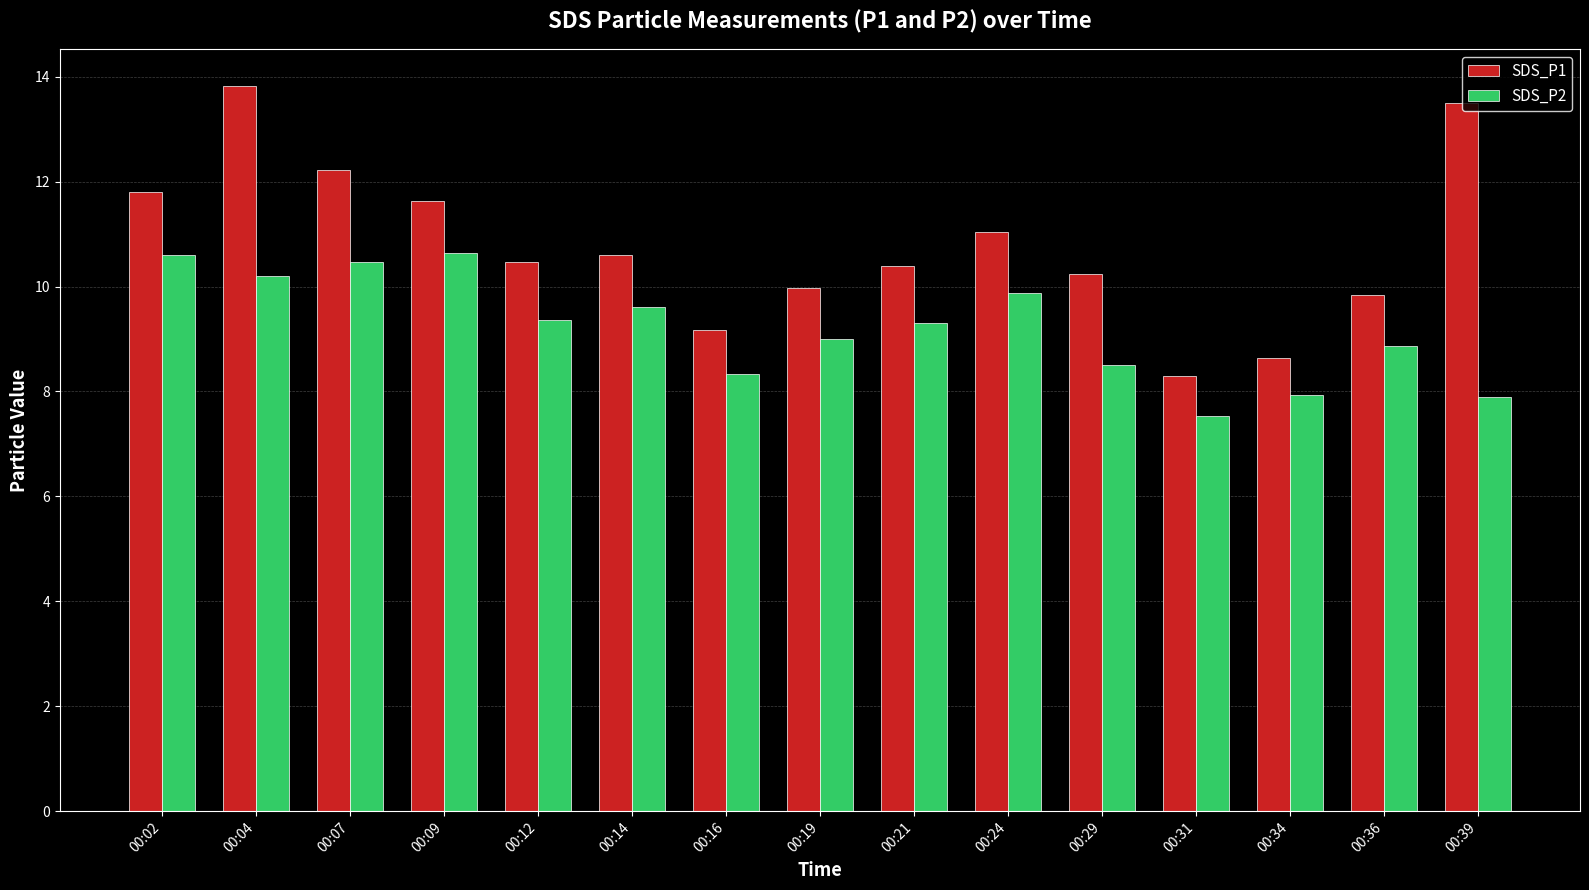

How many data points does each series have?

15